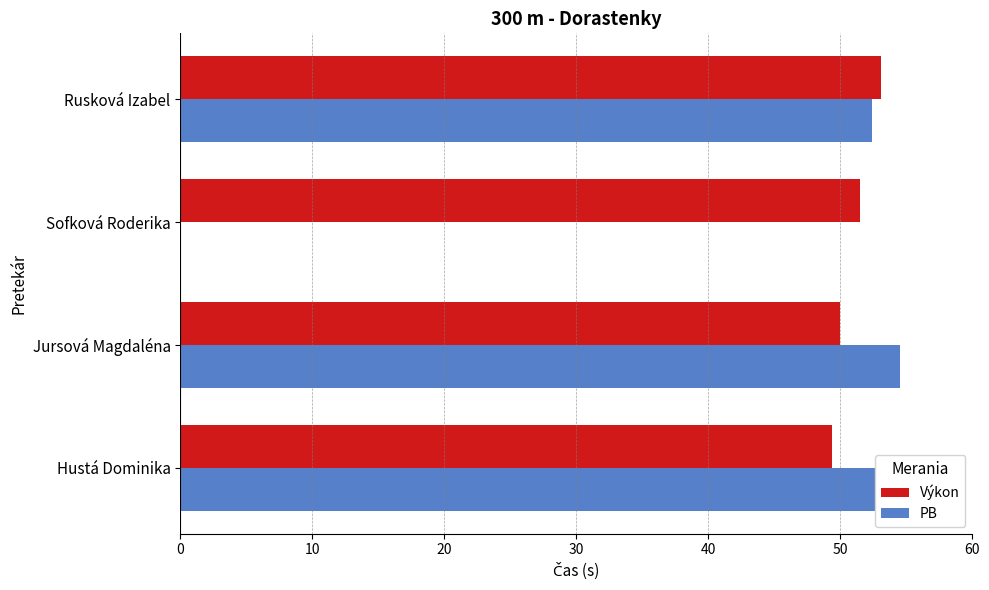

Which series has the largest range (max minus min)?

PB